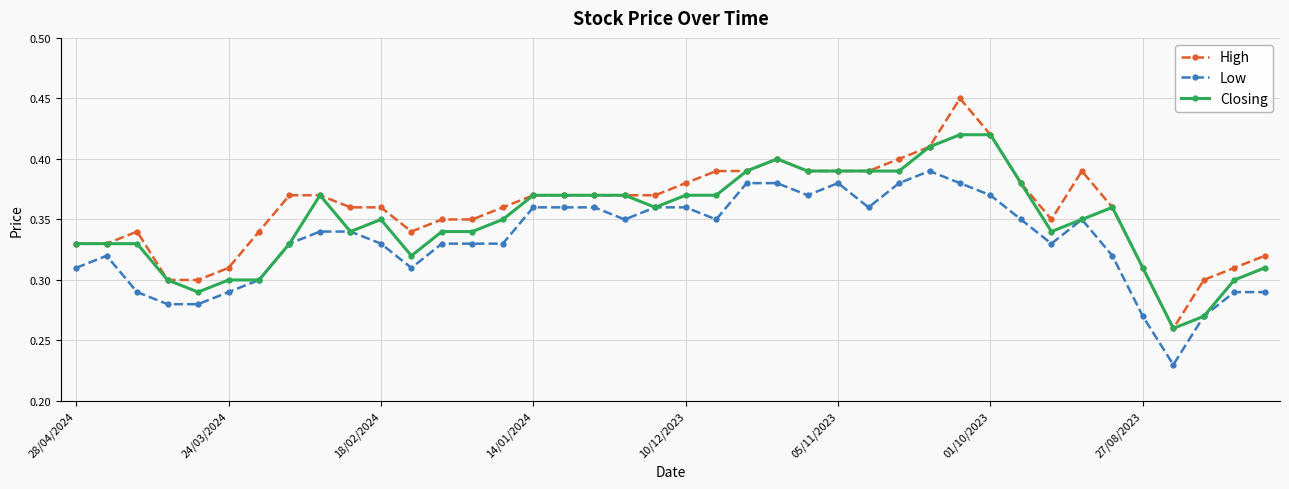

Which series has the largest range (max minus min)?

High